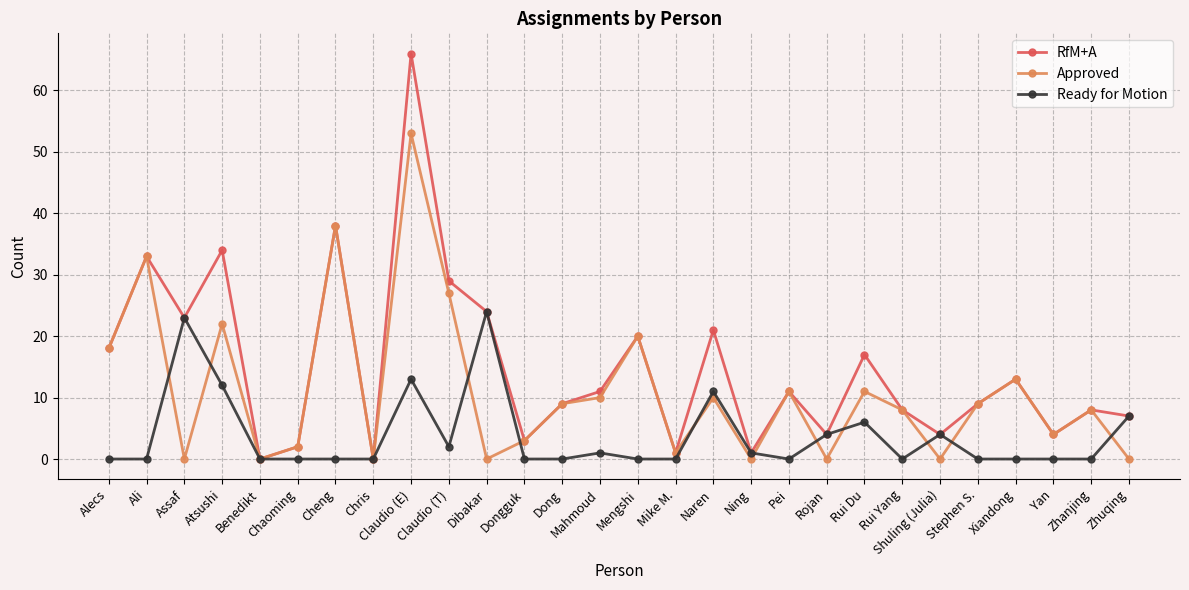

True or false: Ready for Motion has more than 0 interior local peaks.

True